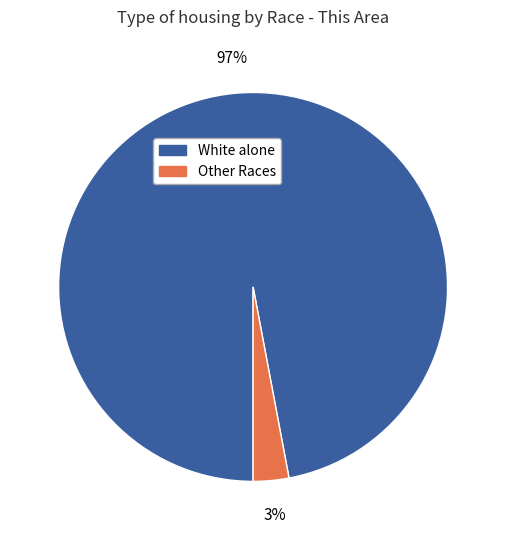

To the nearest percent, what is the average slice percentage?

50%